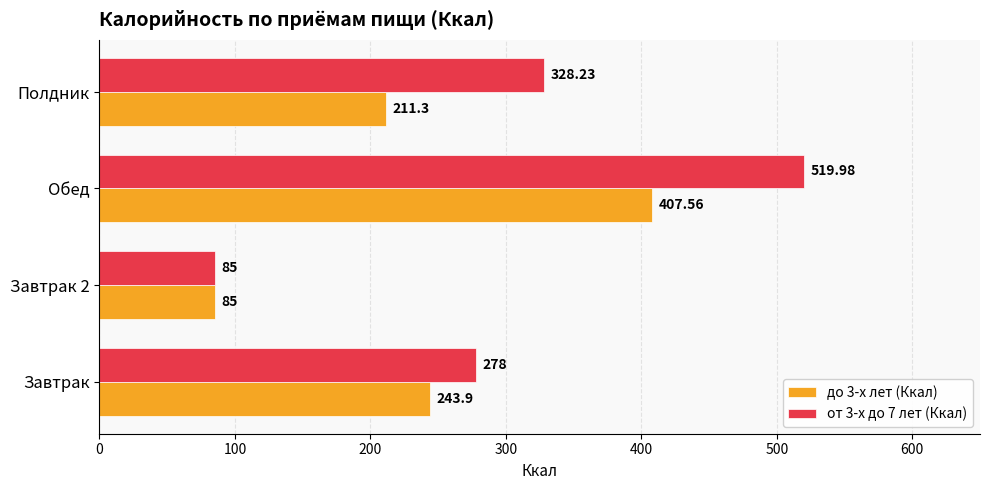

Which series has the largest total across all categories?

от 3-х до 7 лет (Ккал)